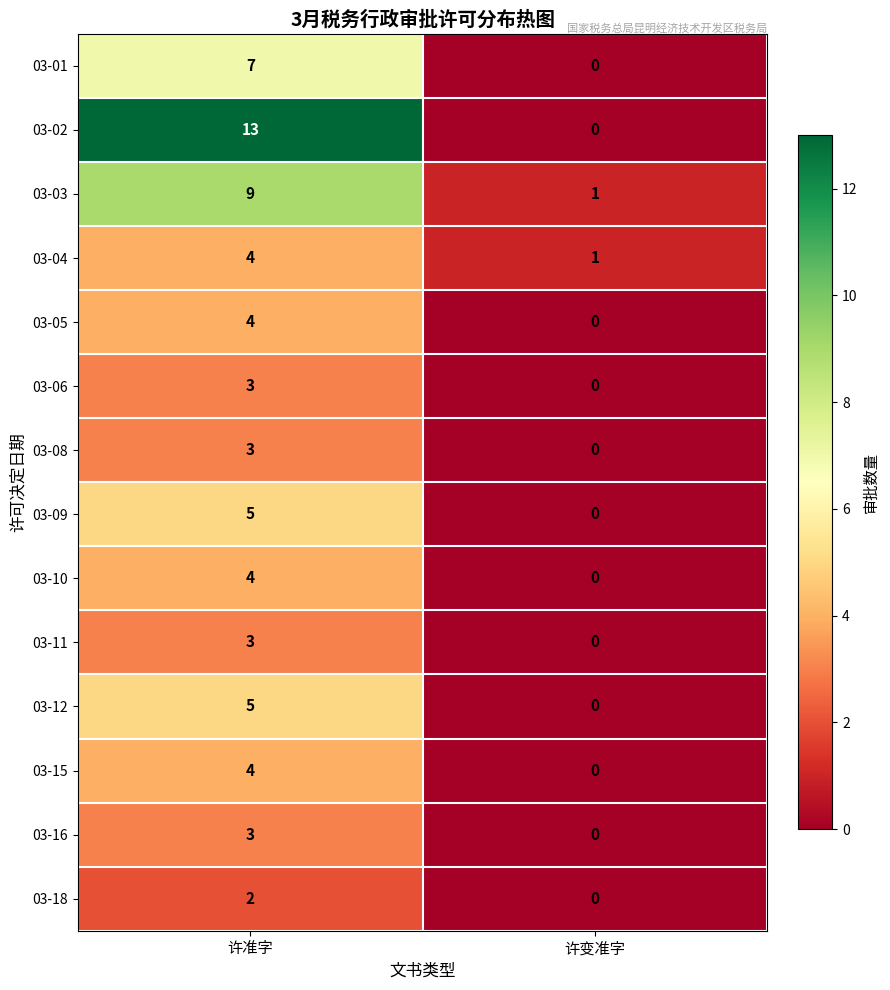

Which series has the largest total across all categories?

03-02